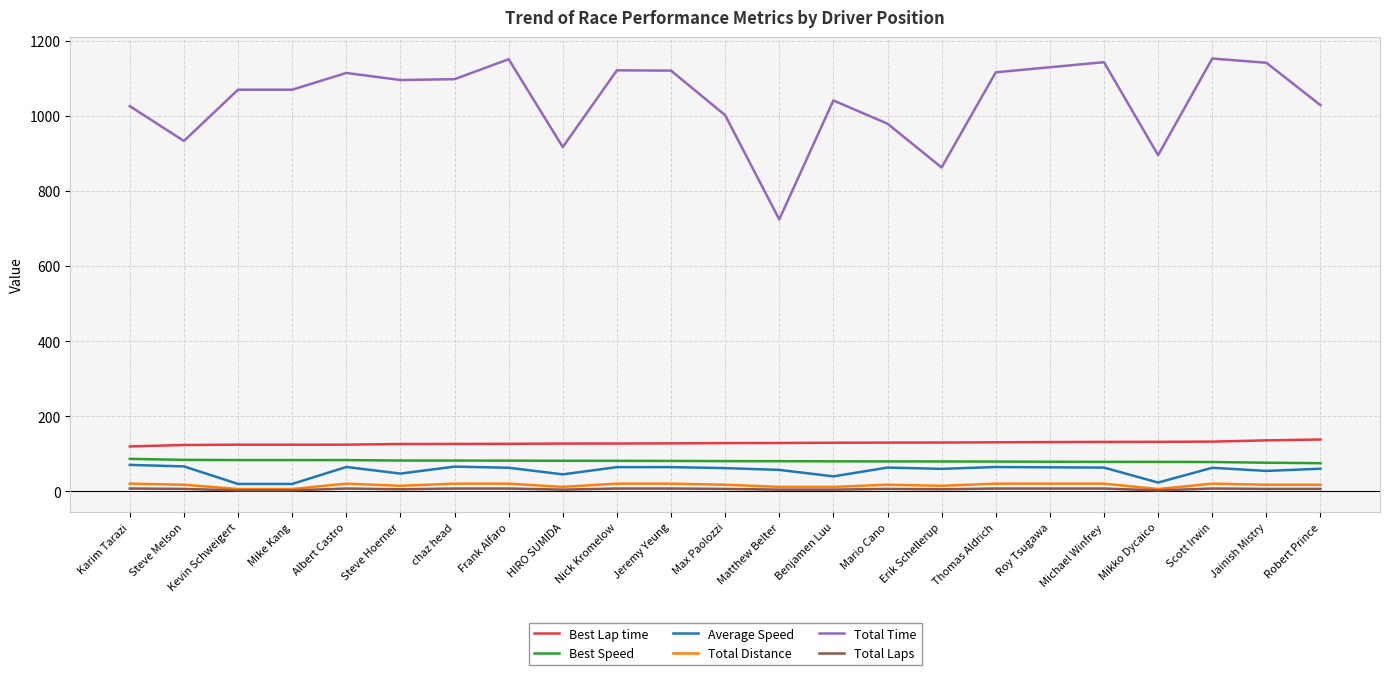

True or false: Total Time and Best Speed intersect in this chart.

False